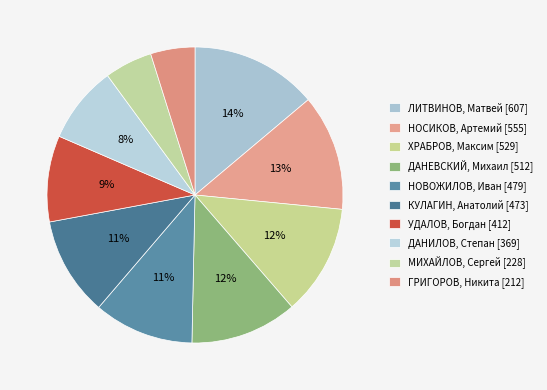

What is the largest slice in the pie chart?

ЛИТВИНОВ, Матвей